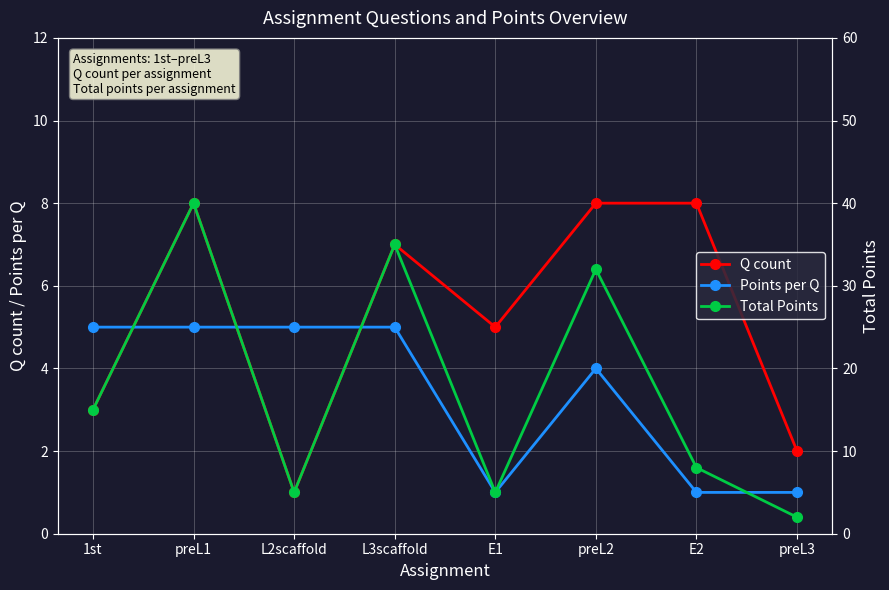

True or false: Q count and Total Points intersect in this chart.

False